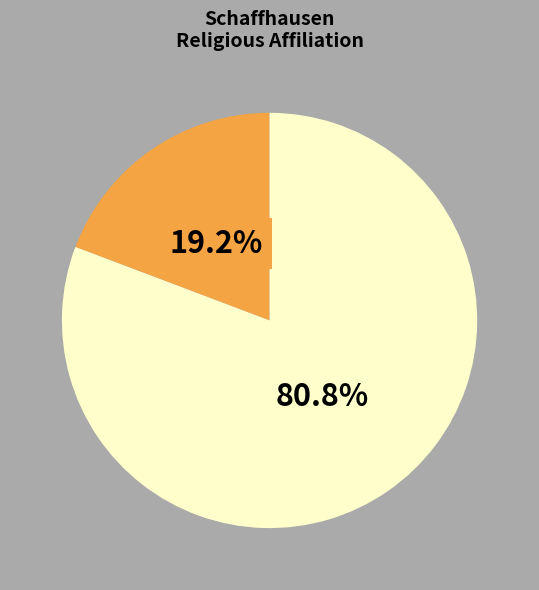

How many slices are in this pie chart?

2